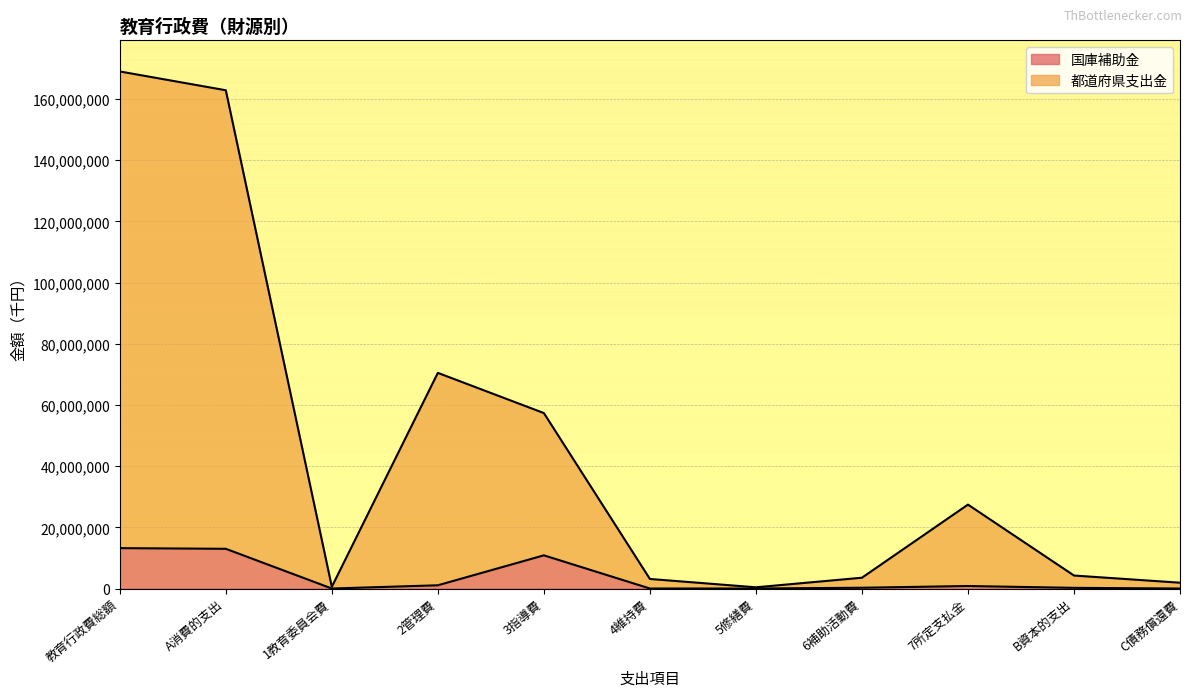

What is the sum of the 国庫補助金 values at 6補助活動費 and 3指導費?

11098328